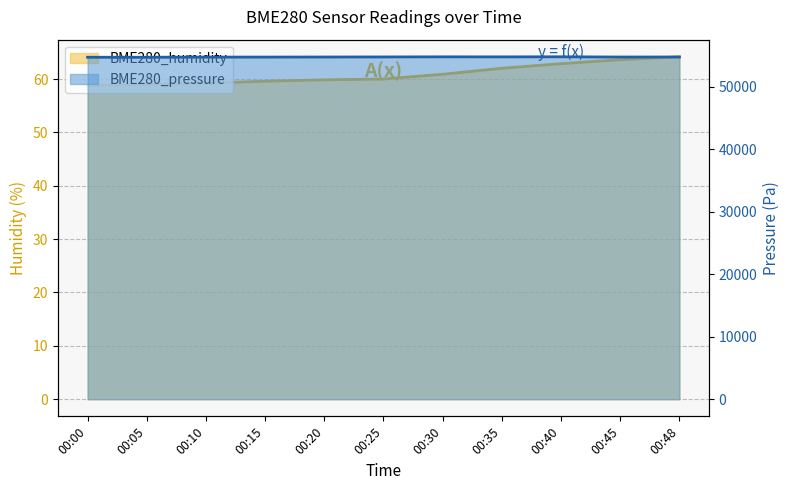

What is the value of the BME280_pressure point at the 1st from the left?

54684.1